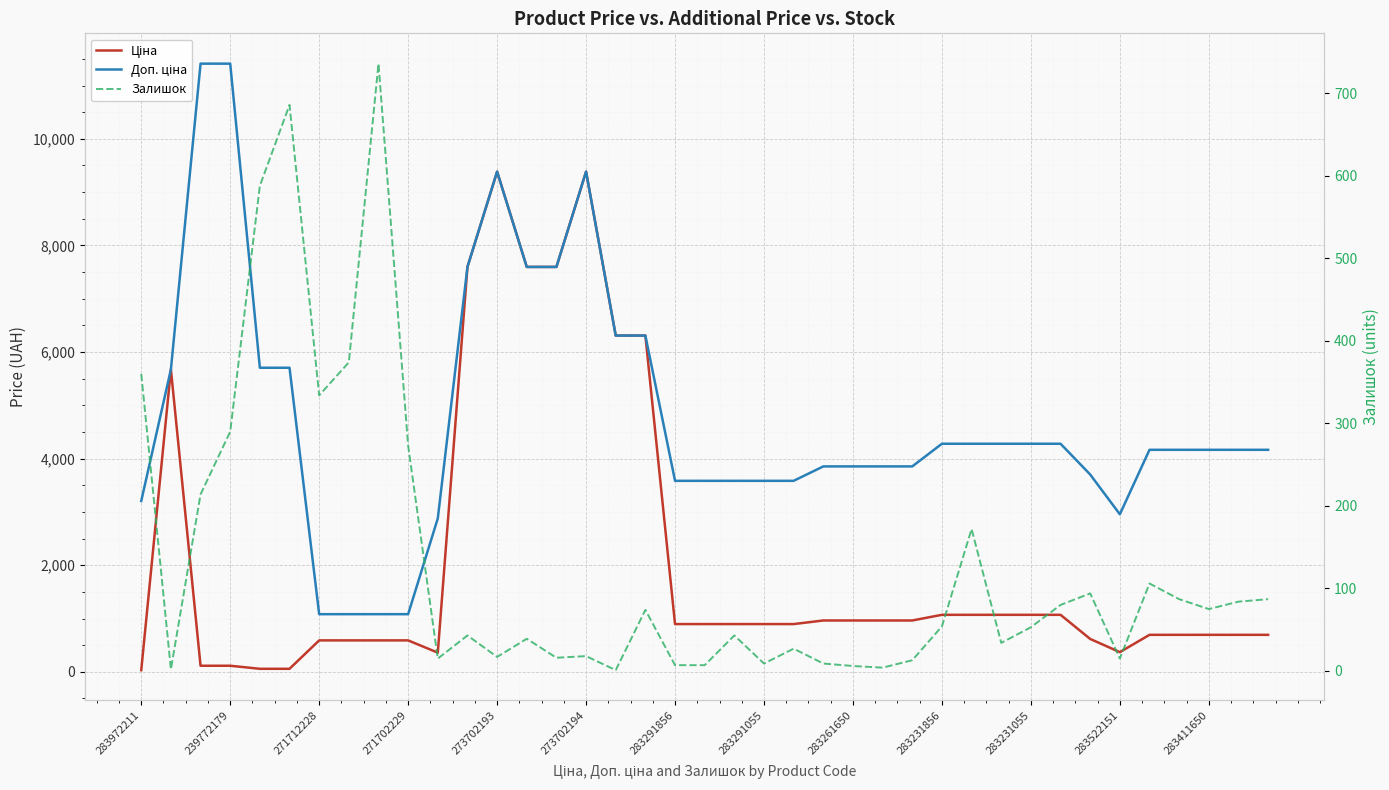

Rank the series by their average value, from lowest to highest.

Залишок, Ціна, Доп. ціна